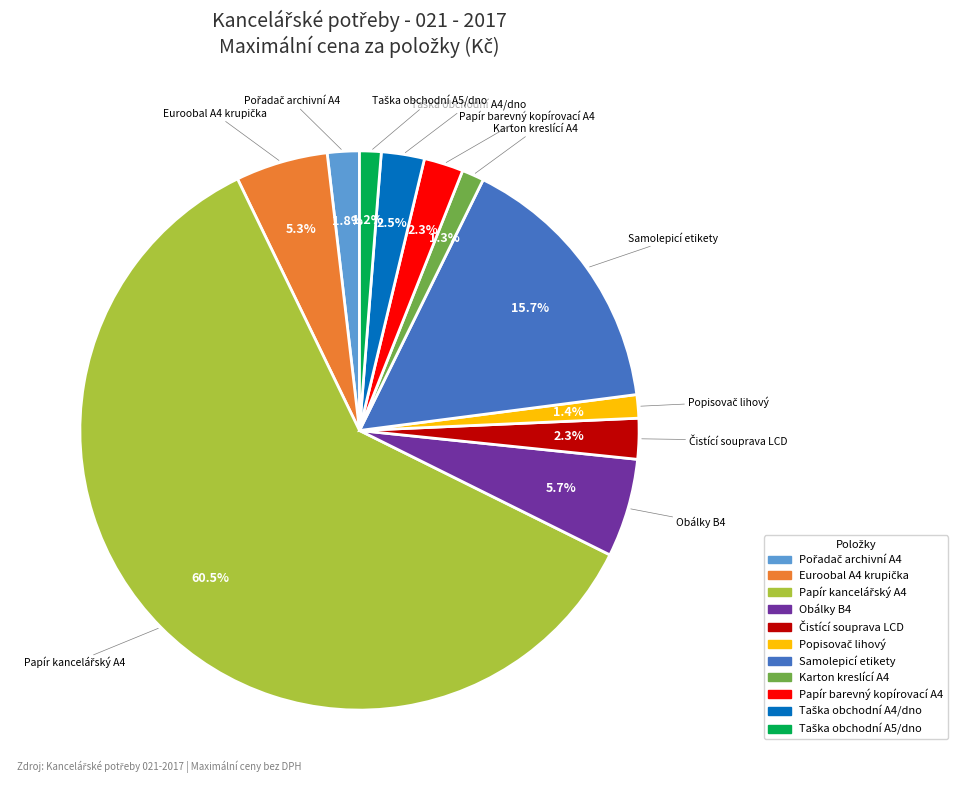

What percentage is NOT represented by Papír barevný kopírovací A4?

97.7%